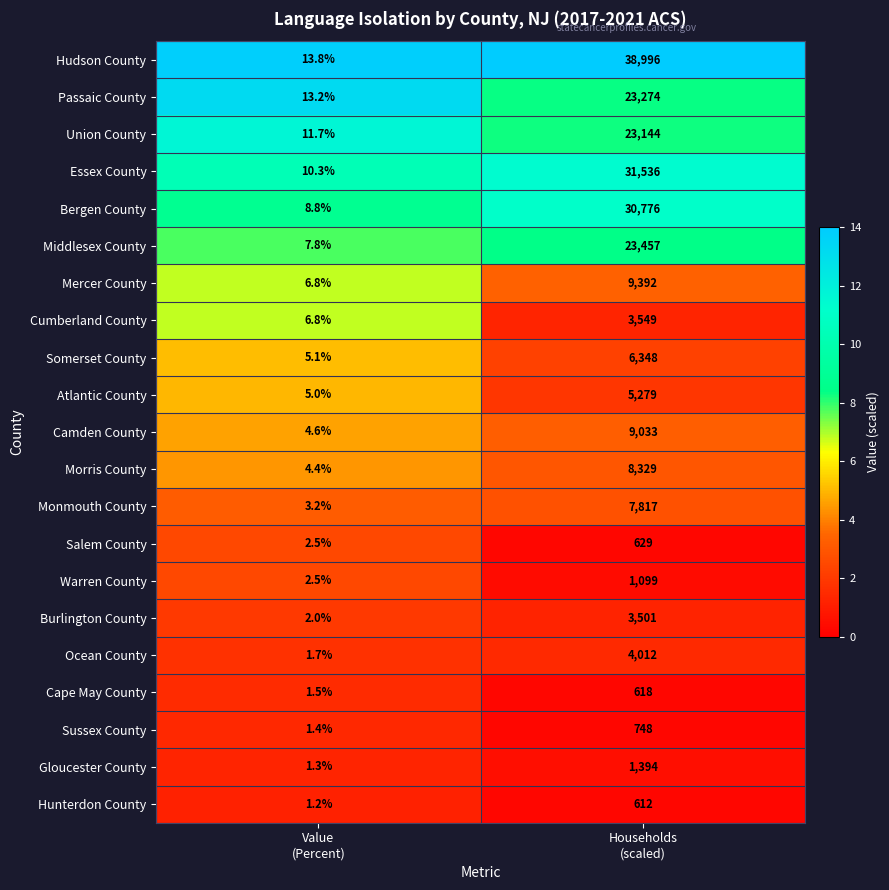

Which series has the largest total across all categories?

Hudson County